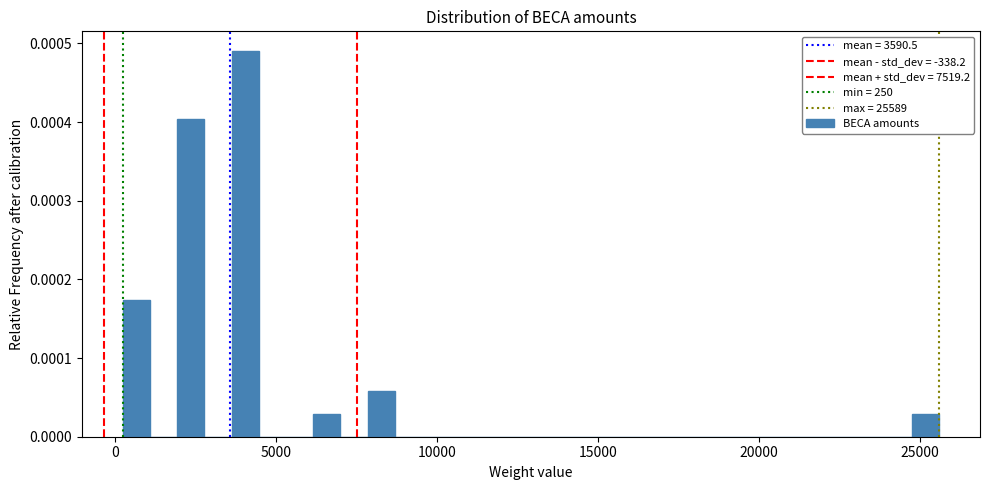

Read against the x-axis, roughly where is the centre of the tallest bar?

4000